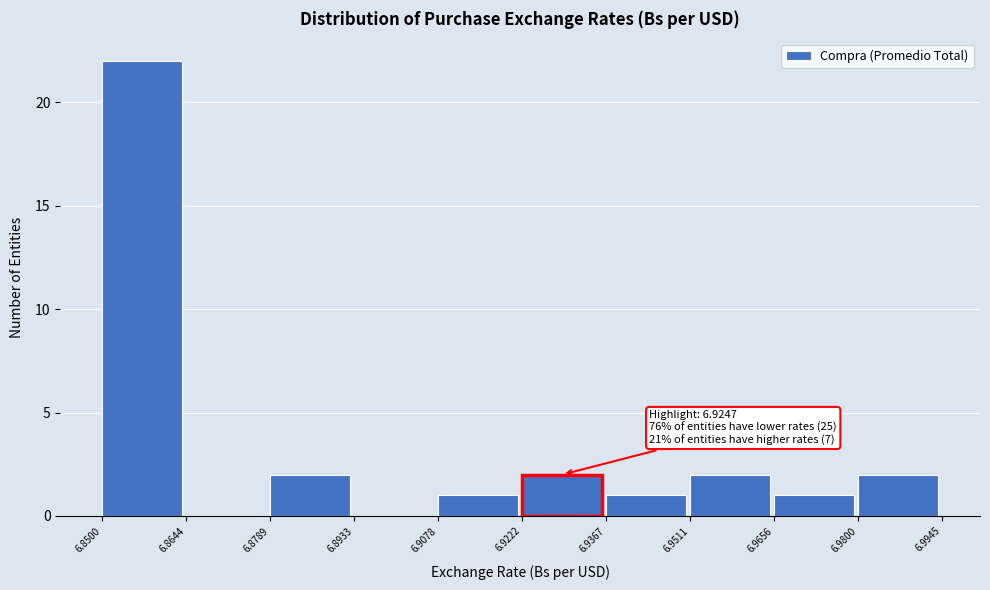

Over which range of the x-axis is the bar tallest?

6.8500 to 6.8644